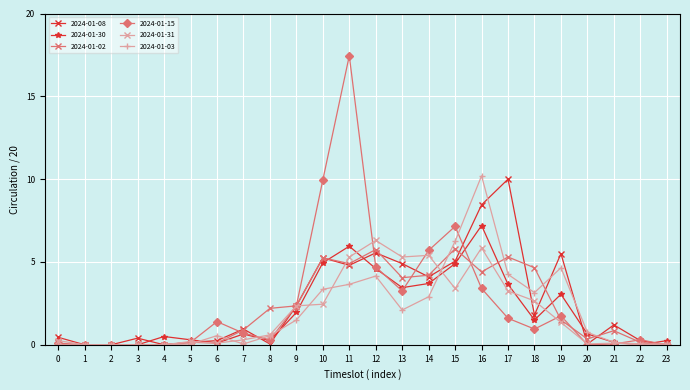

True or false: 2024-01-03 has more than 0 points higher than both neighbors.

True